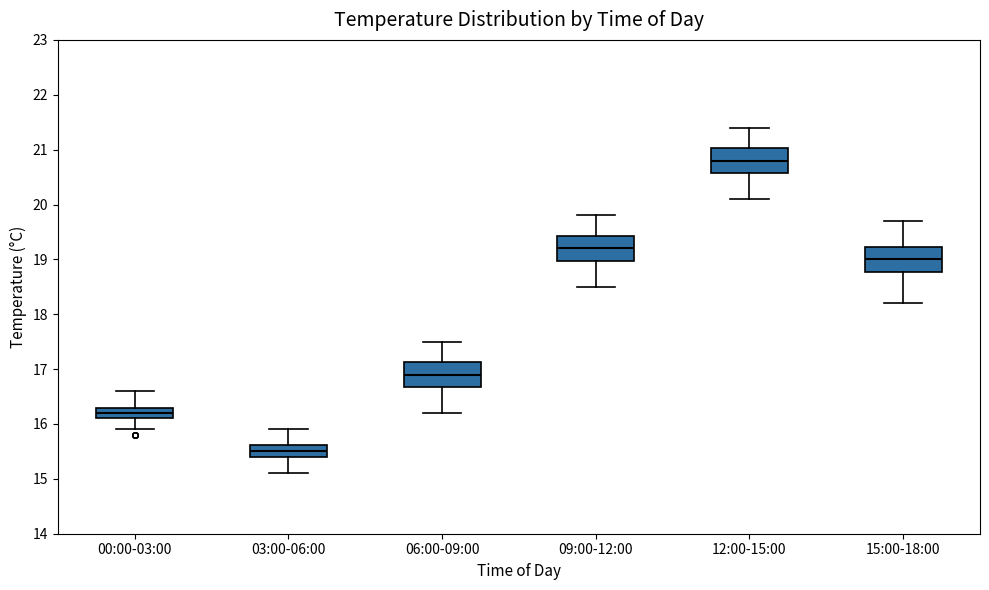

Which box's median line is the highest?

12:00-15:00